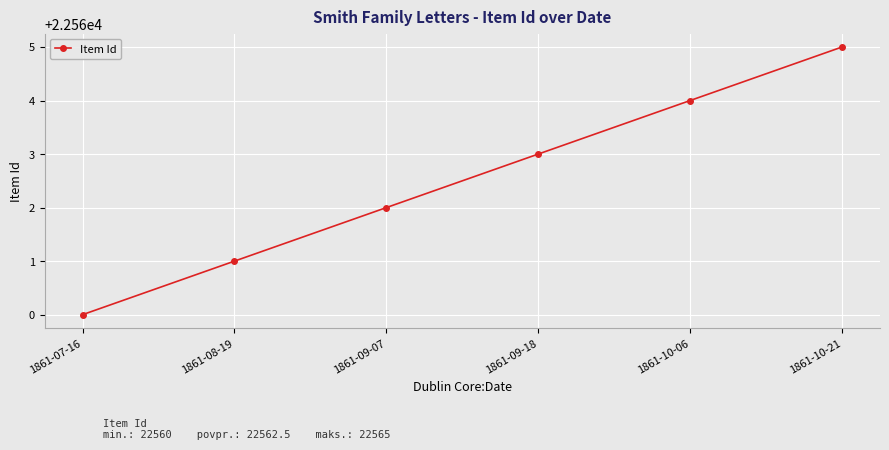

What is the sum of all values?

135375